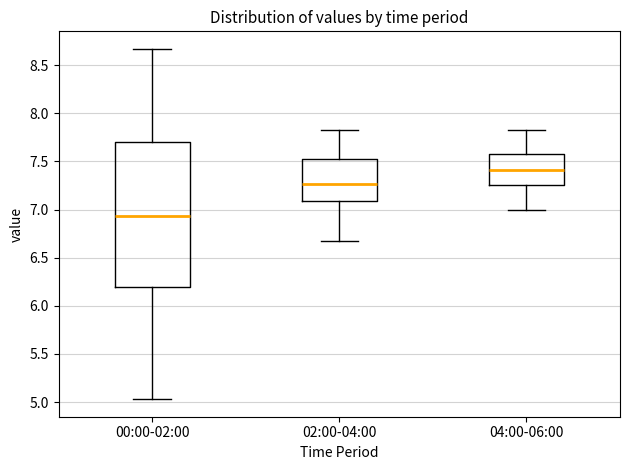

Which box is the tallest, from its lower edge to its upper edge?

00:00-02:00